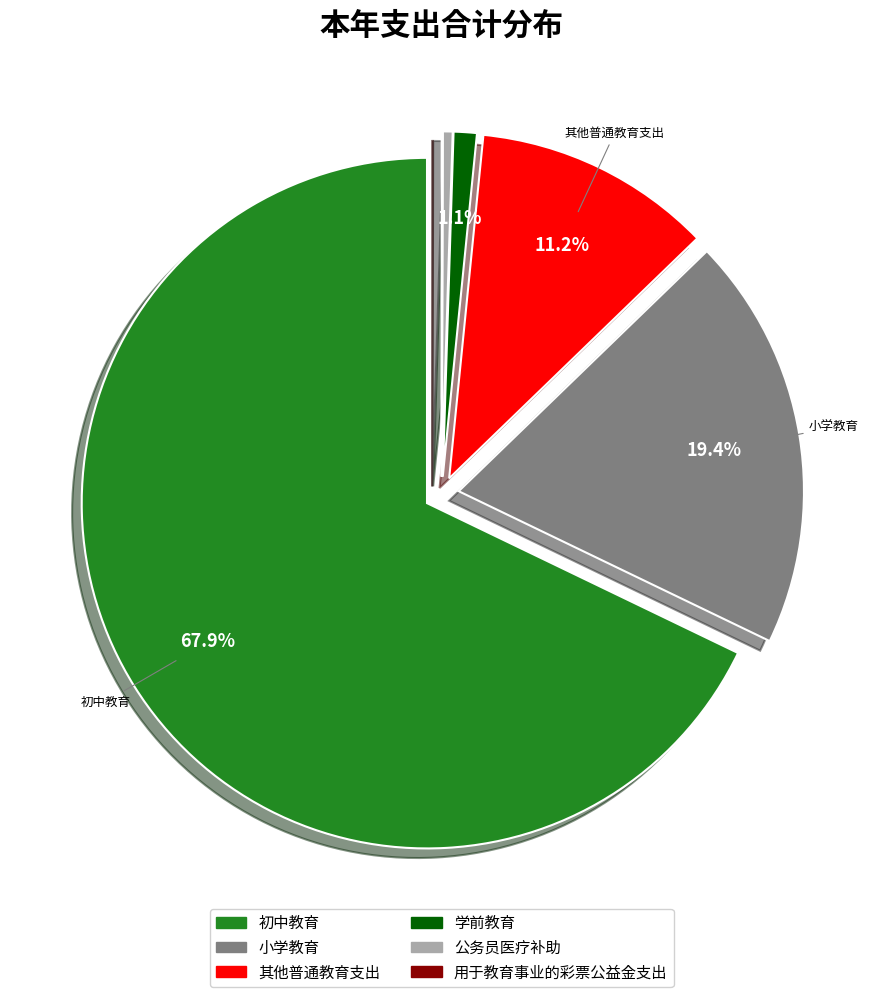

To the nearest percent, what is the difference between the 小学教育 and 公务员医疗补助 slice percentages?

19%